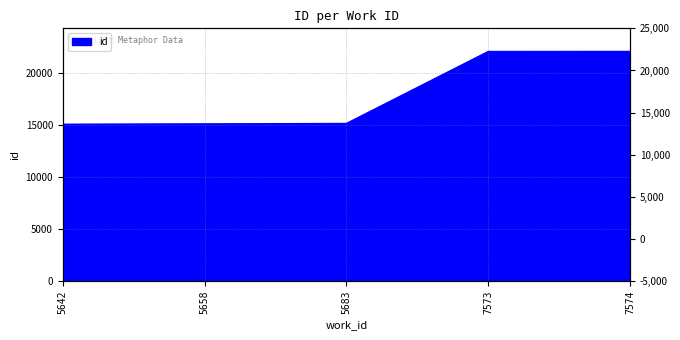

Reading right to left, extract all data points from this chart.

22073	22069	15159	15114	15080